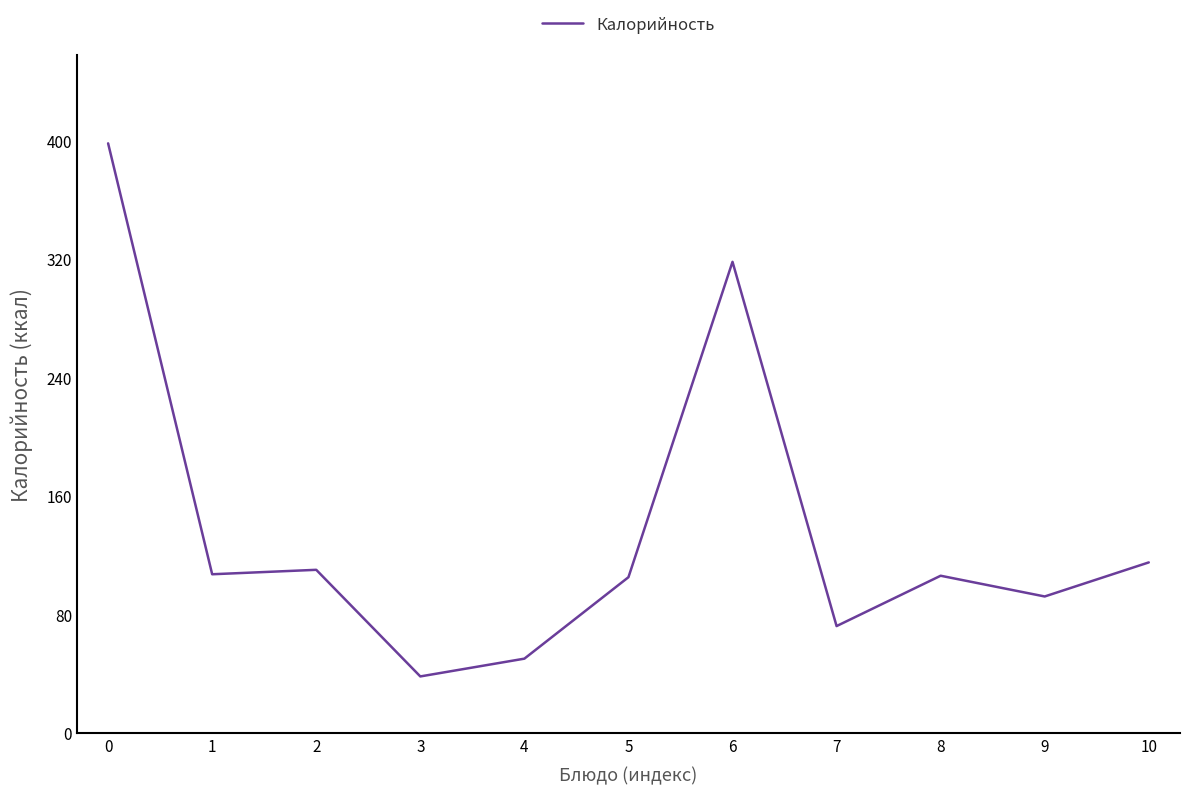

What is the greatest value displayed?

398